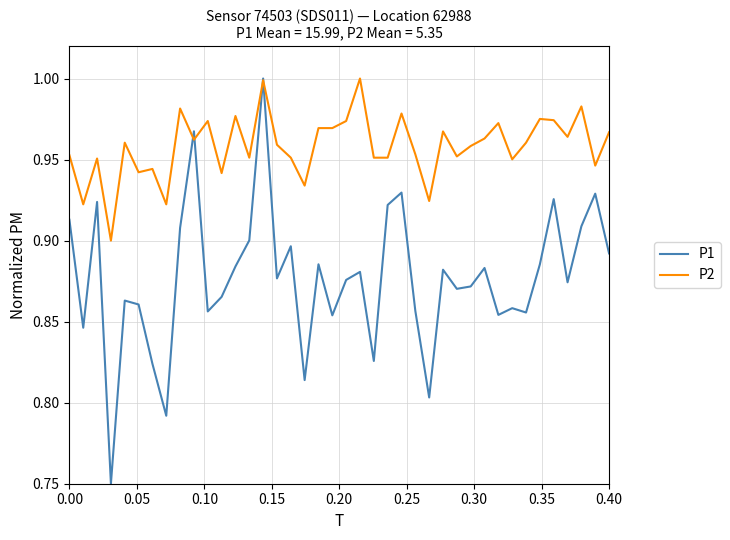

Which series has the largest total across all categories?

P2